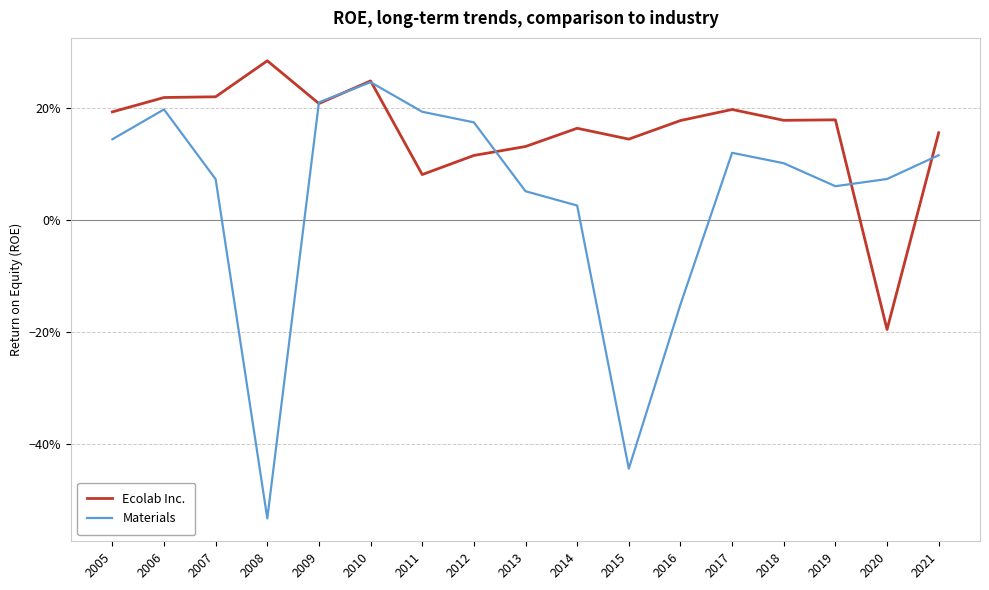

Is this an area chart (filled region under the line)?

No